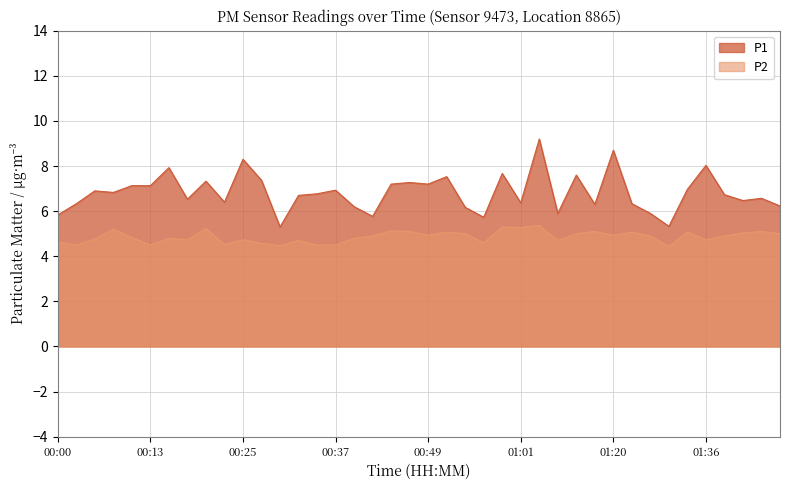

Is it true that P1 equals 4.8 at 00:49?

False